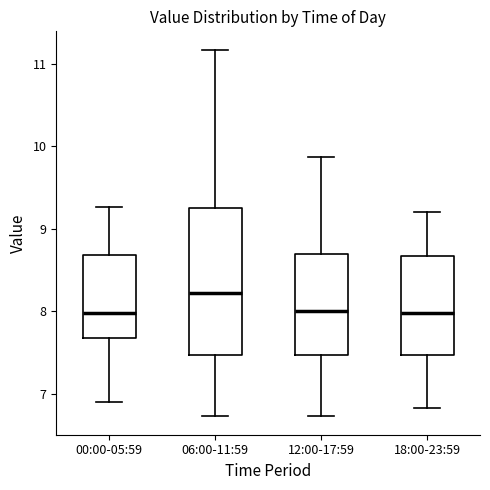

Reading left to right, transcribe this box plot: for each box, give where its median line is, the range the box spans, and where its two whiskers end, as read against the y-axis. The values are not printed on the chart, so give them approximately, as read against the axis.

00:00-05:59: median 8.0, box 7.7 to 8.7, whiskers 6.9 to 9.3
06:00-11:59: median 8.2, box 7.5 to 9.3, whiskers 6.7 to 11.2
12:00-17:59: median 8.0, box 7.5 to 8.7, whiskers 6.7 to 9.9
18:00-23:59: median 8.0, box 7.5 to 8.7, whiskers 6.8 to 9.2